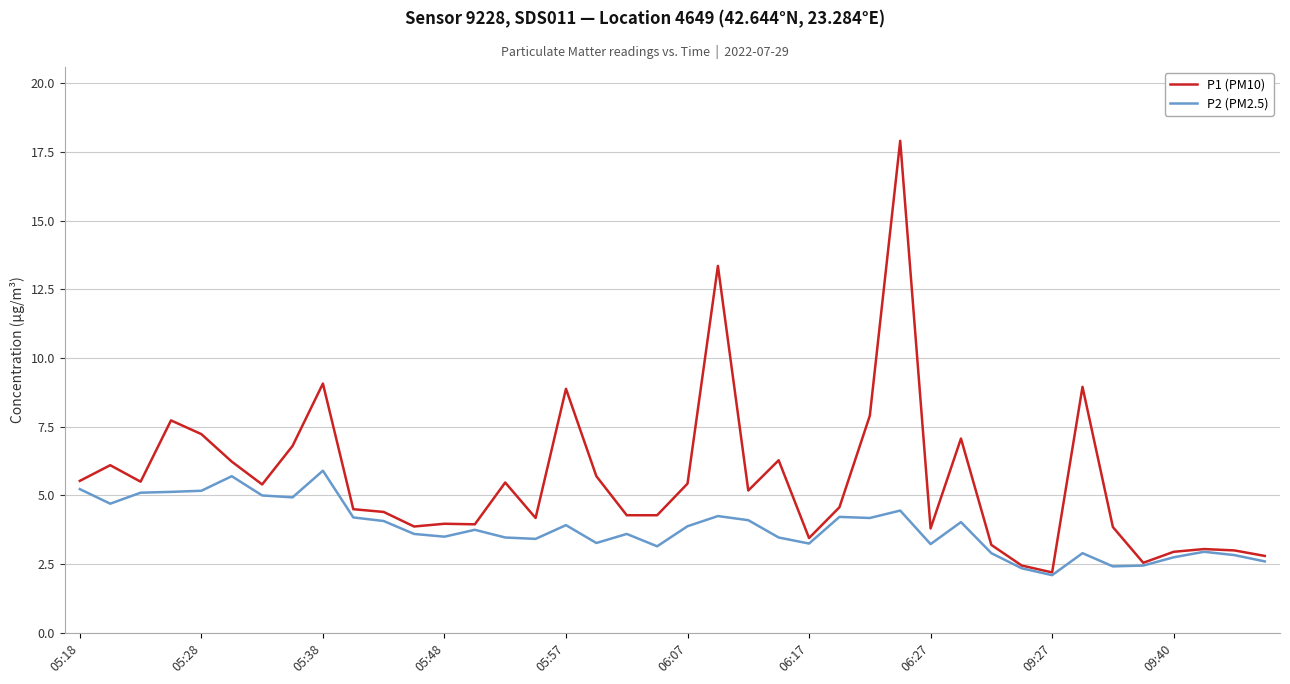

Which series has the largest total across all categories?

P1 (PM10)